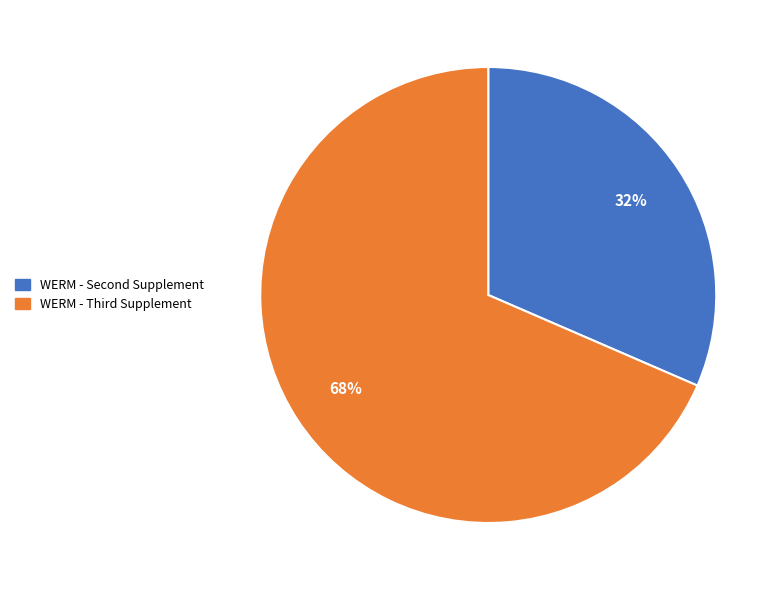

Count the number of slices in the pie.

2